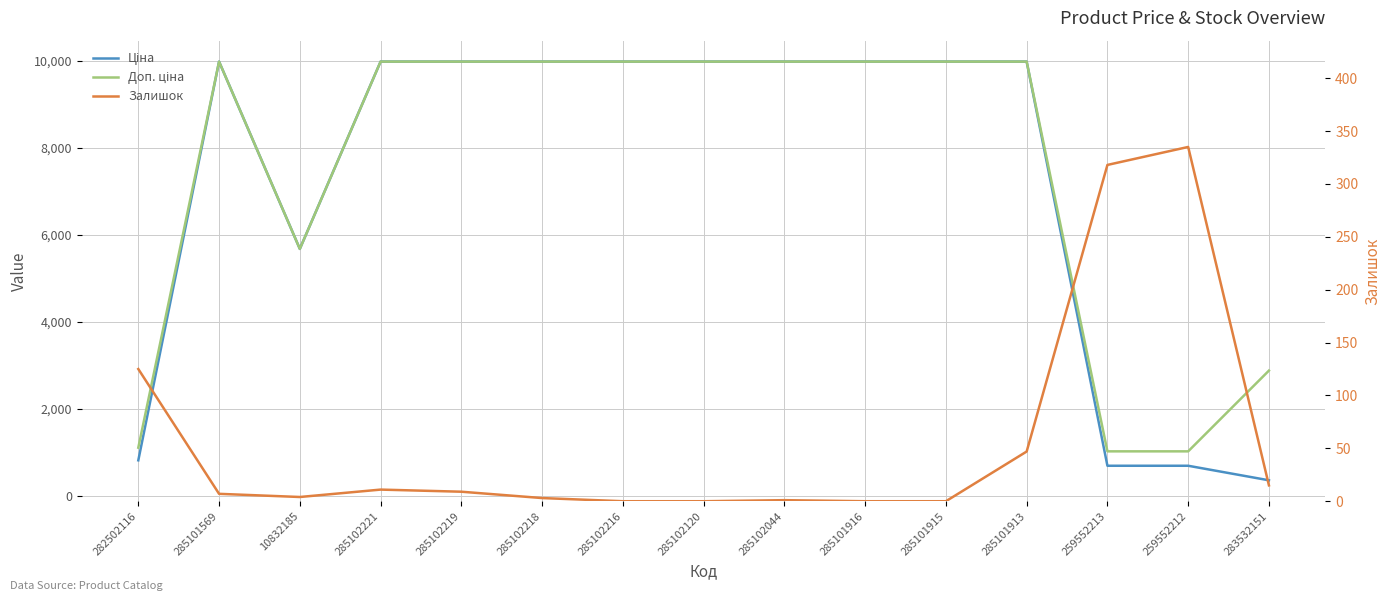

At how many categories does at least one series exceed 1243?

12